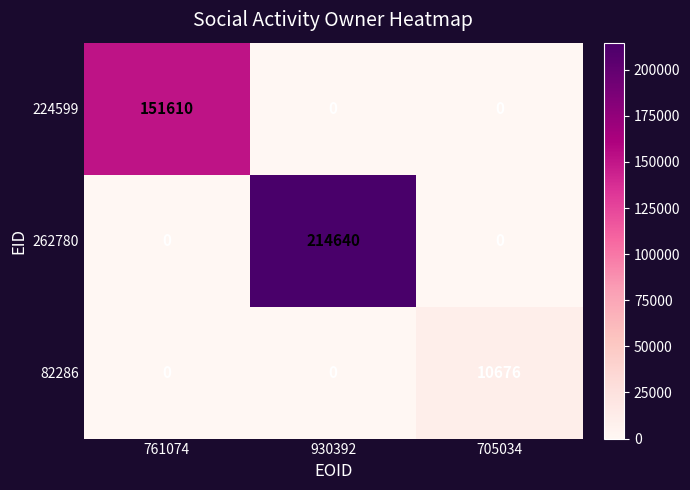

Which series has the widest spread of values?

262780